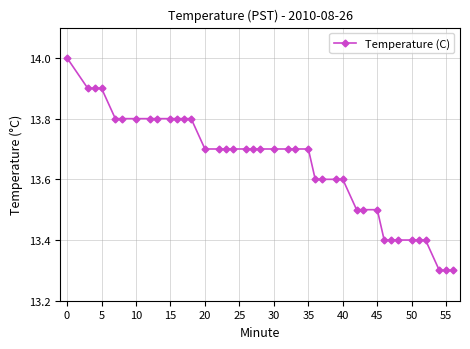

What is the sum of all values?

545.8